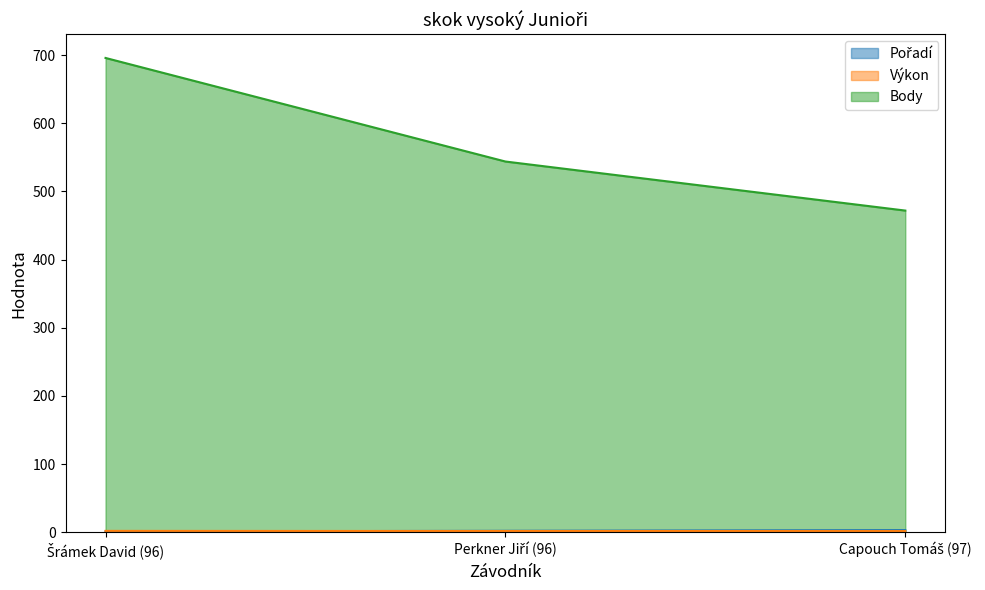

What is the label of the 3rd point from the left?

Capouch Tomáš (97)